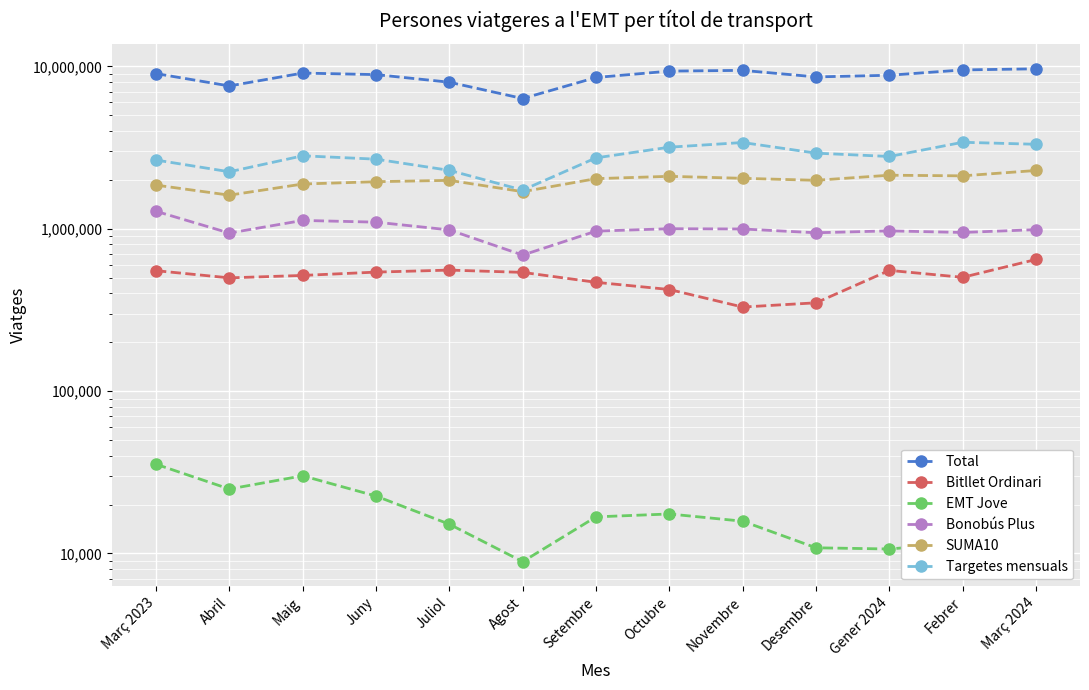

How many lines are shown in the chart?

6